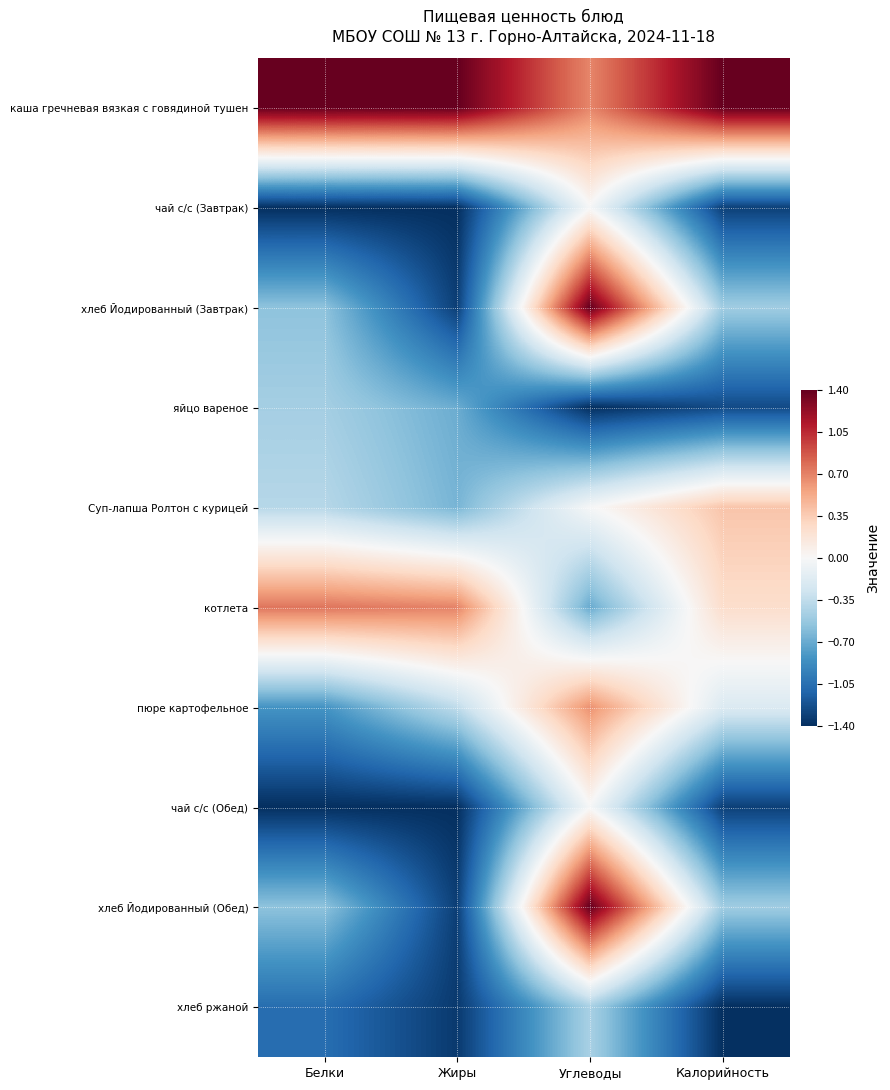

What is the total value across all series at Жиры?

-6.4